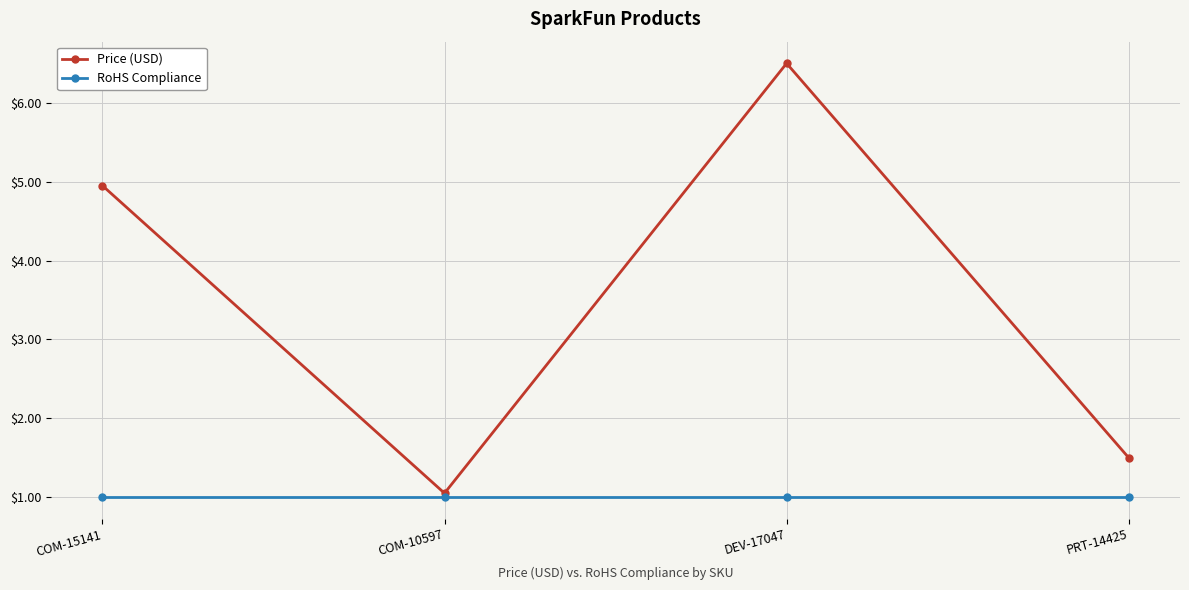

Which series has the largest range (max minus min)?

Price (USD)